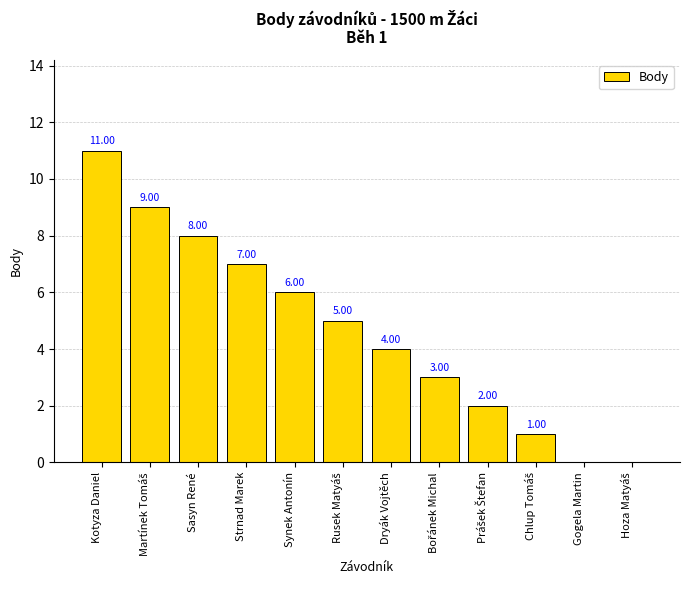

What is the sum of all values?

56